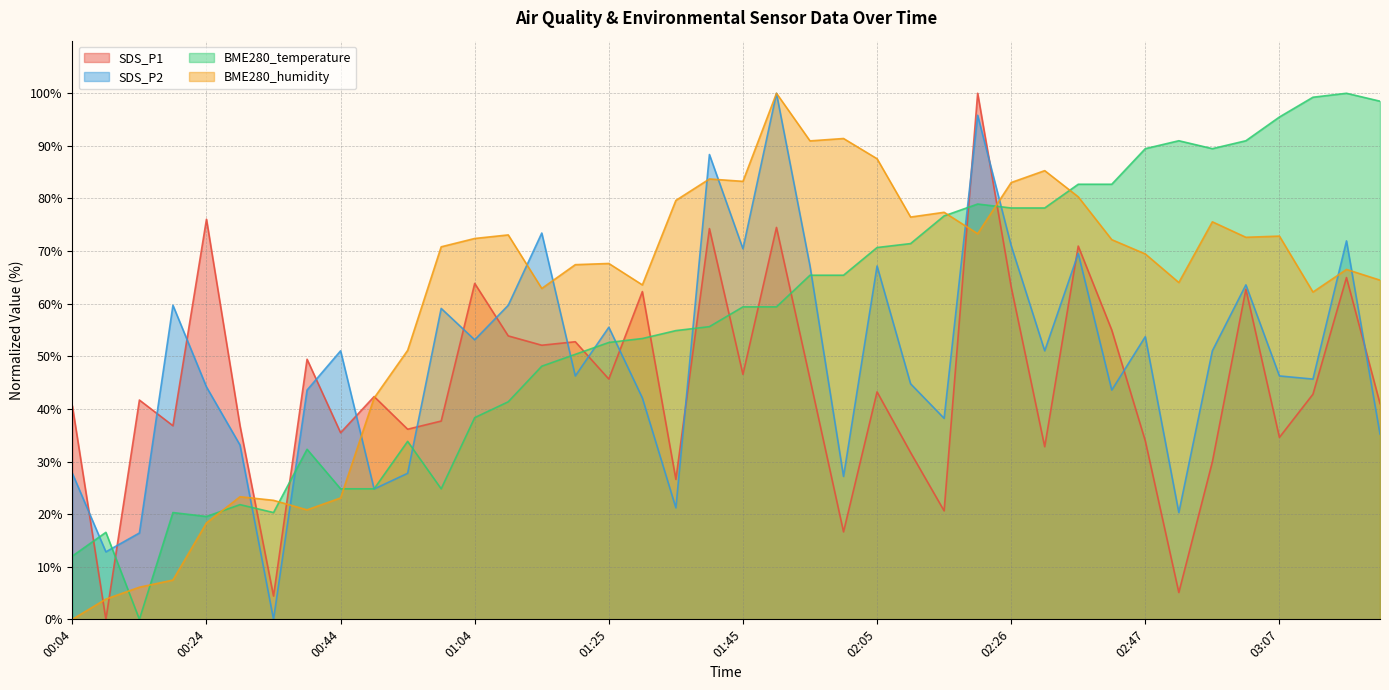

What is the value of the SDS_P2 point at the 26th from the left?

44.8